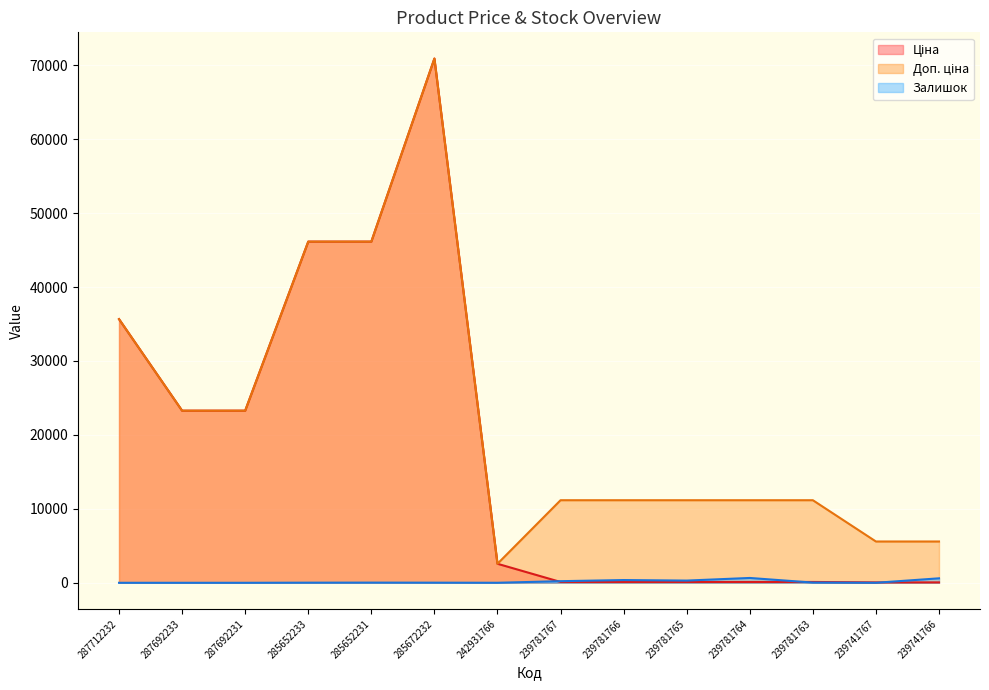

True or false: Ціна has more than 2 interior local peaks.

False